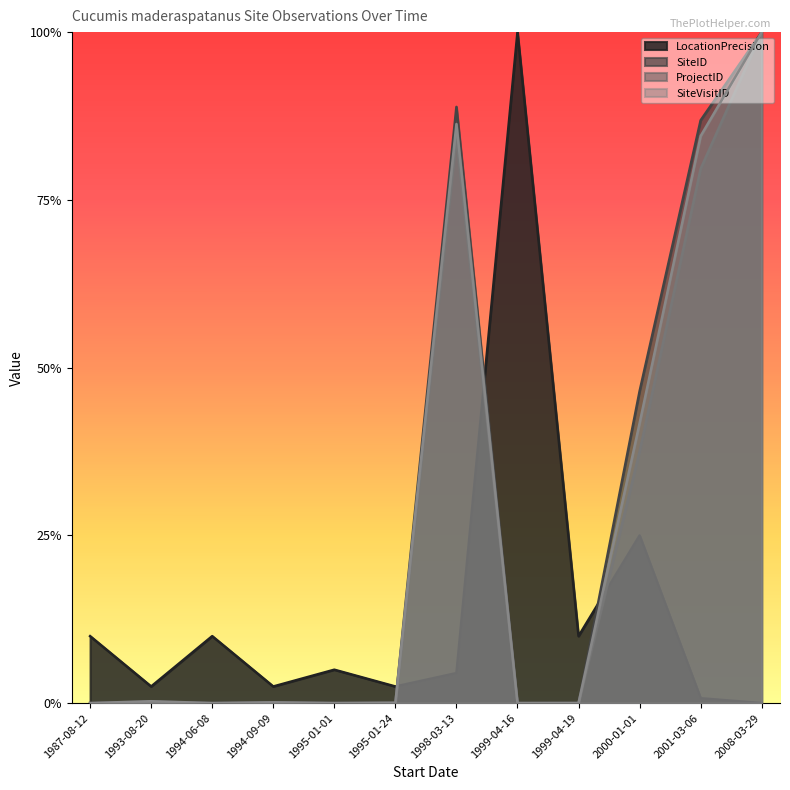

What is the label of the 6th point from the left?

1995-01-24